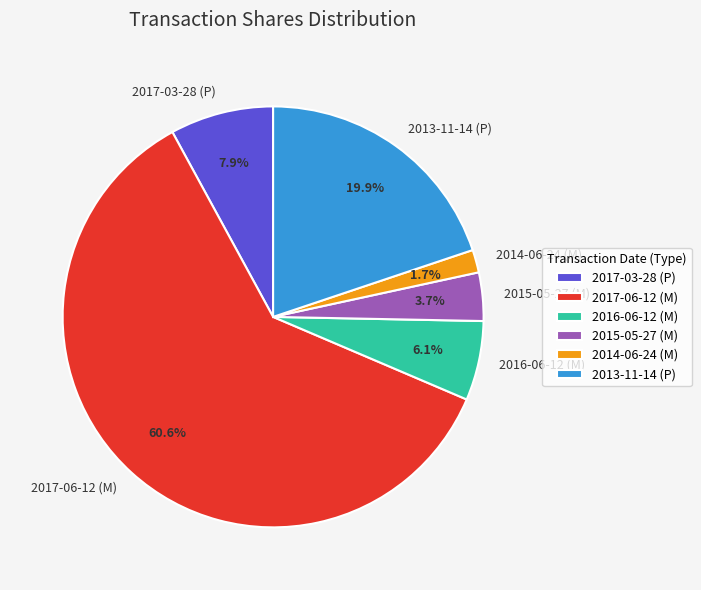

The 2016-06-12 (M) slice represents 6% of the pie. True or false?

True